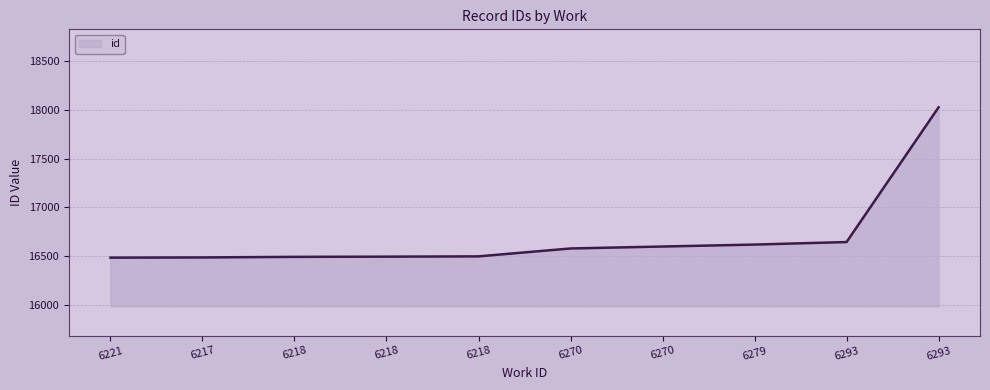

How many lines are shown in the chart?

1